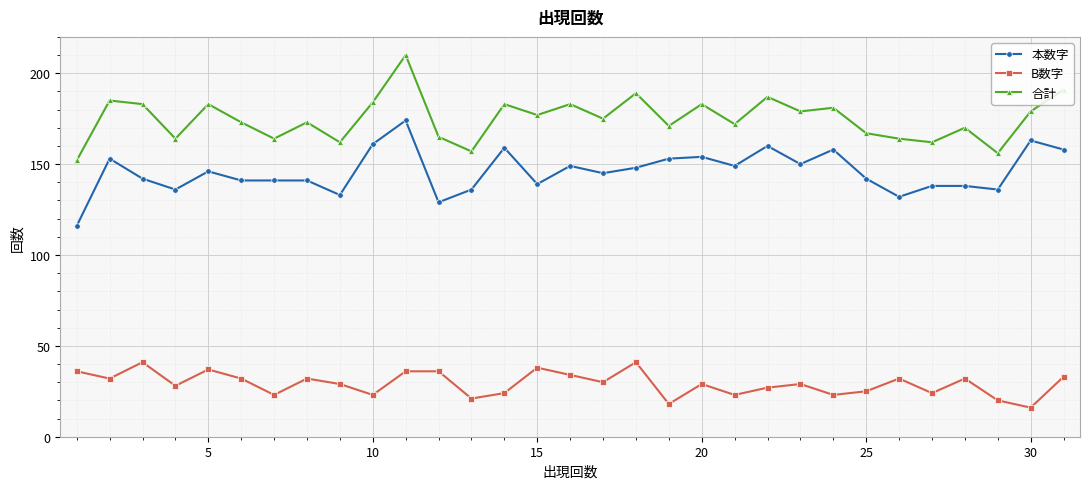

How many lines are shown in the chart?

3